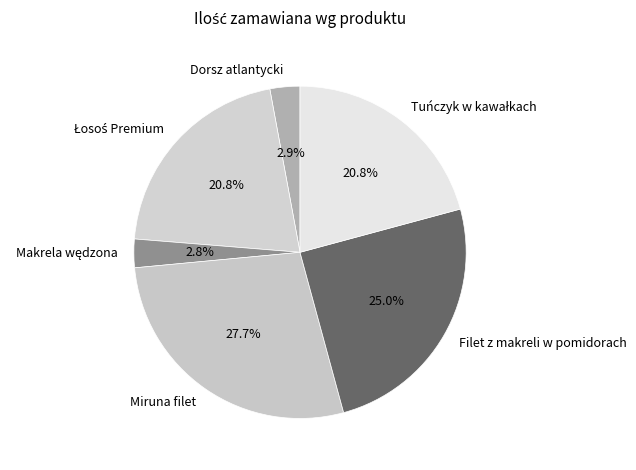

Is Dorsz atlantycki the majority of the pie?

No